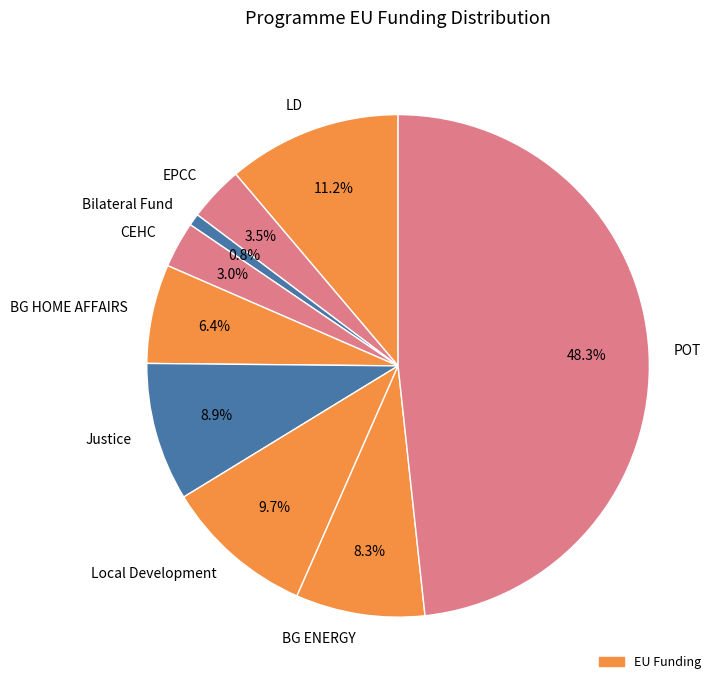

To the nearest percent, what percentage of the pie is BG ENERGY?

8%